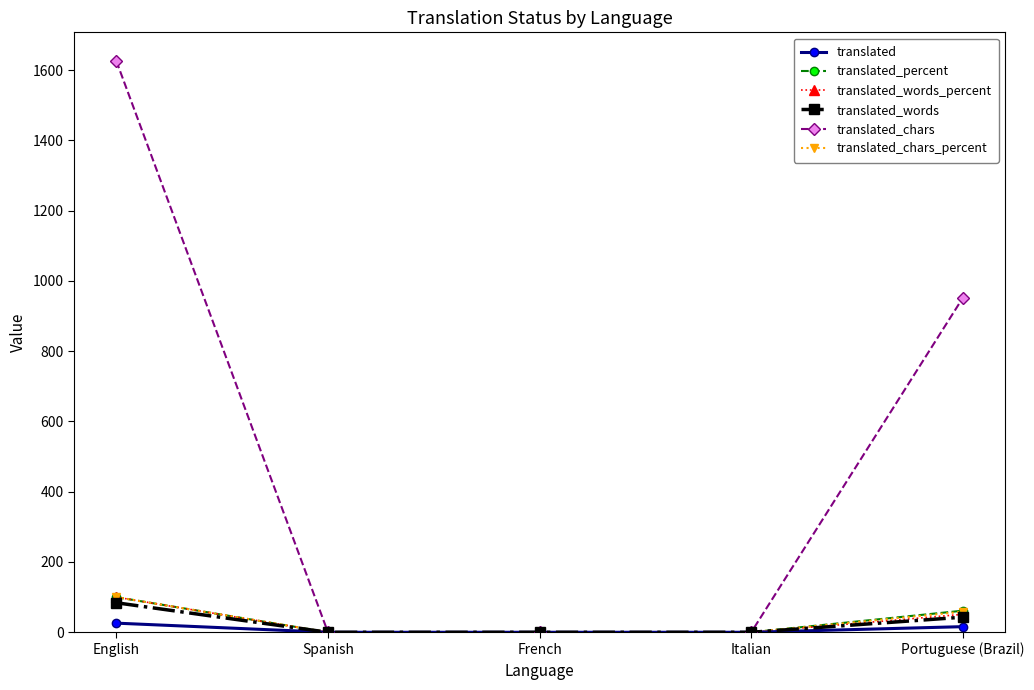

Reading right to left, what are all the values shown in this chart?

translated: Portuguese (Brazil)=16.0	Italian=0.0	French=0.0	Spanish=0.0	English=26.0
translated_percent: Portuguese (Brazil)=61.5	Italian=0.0	French=0.0	Spanish=0.0	English=100.0
translated_words_percent: Portuguese (Brazil)=51.1	Italian=0.0	French=0.0	Spanish=0.0	English=100.0
translated_words: Portuguese (Brazil)=43.0	Italian=0.0	French=0.0	Spanish=0.0	English=84.0
translated_chars: Portuguese (Brazil)=952.0	Italian=0.0	French=0.0	Spanish=0.0	English=1626.0
translated_chars_percent: Portuguese (Brazil)=58.5	Italian=0.0	French=0.0	Spanish=0.0	English=100.0